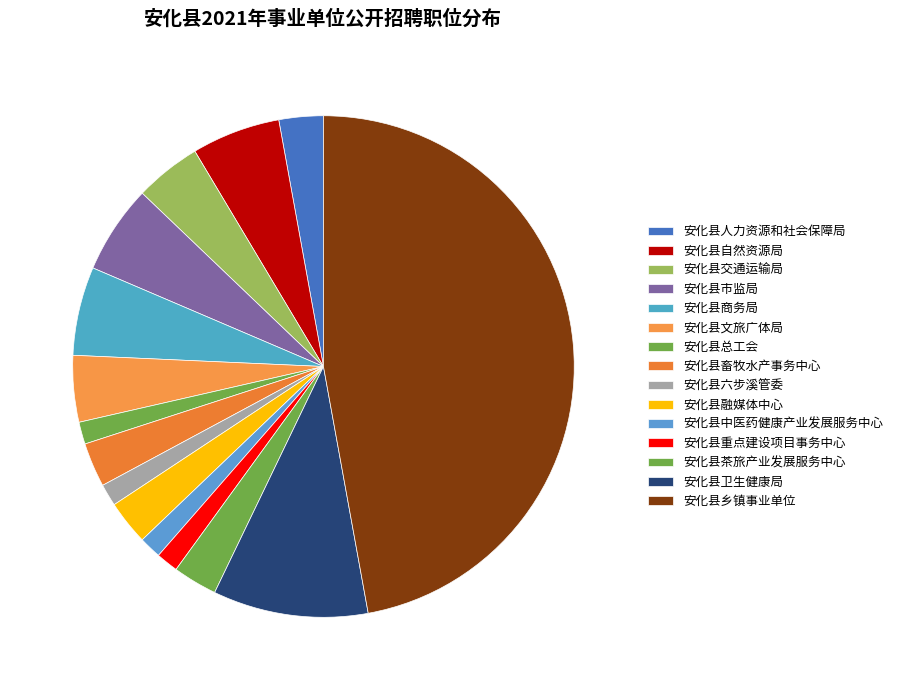

What is the ratio of the value at 安化县乡镇事业单位 to the value at 安化县自然资源局?

8.2